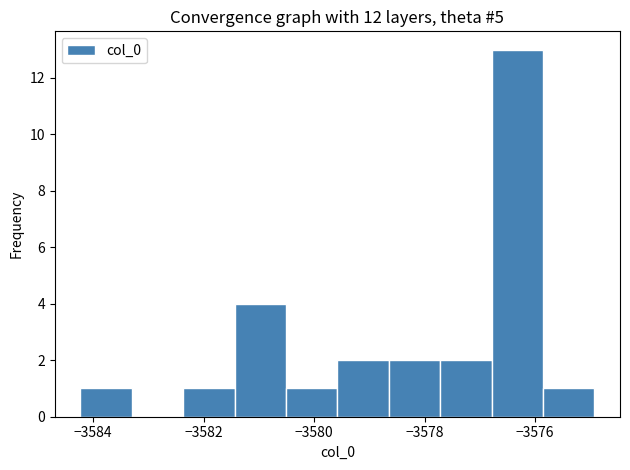

Over which range of the x-axis is the bar tallest?

-3576.8 to -3575.8